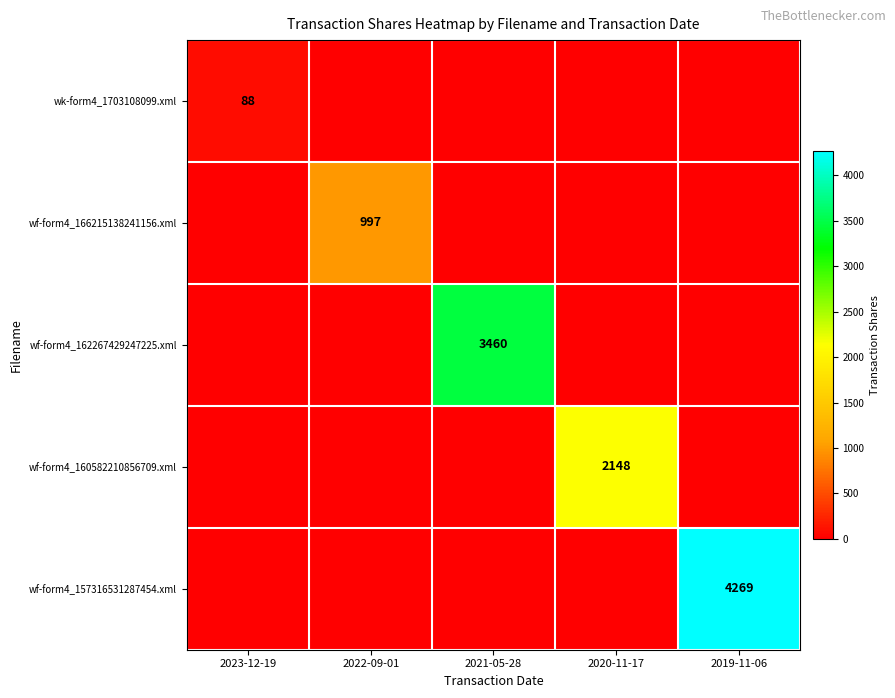

What is the maximum value shown in the chart?

4269